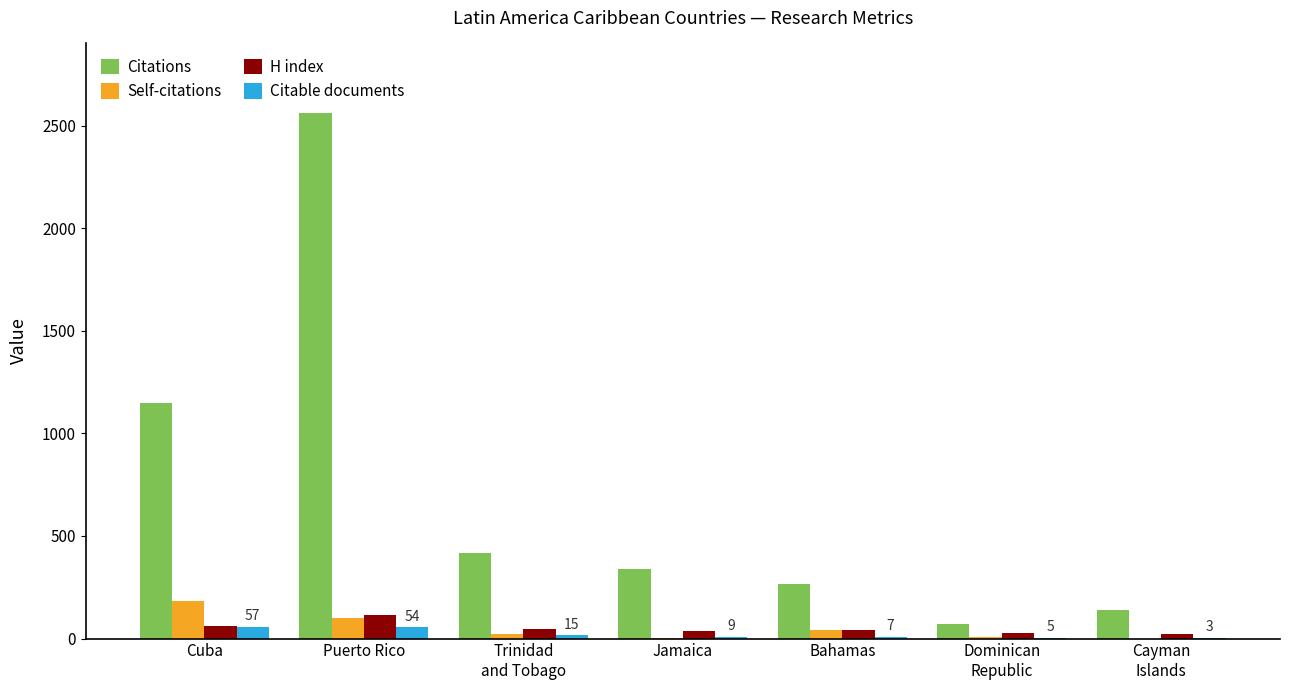

What is the sum of all Self-citations values?

359